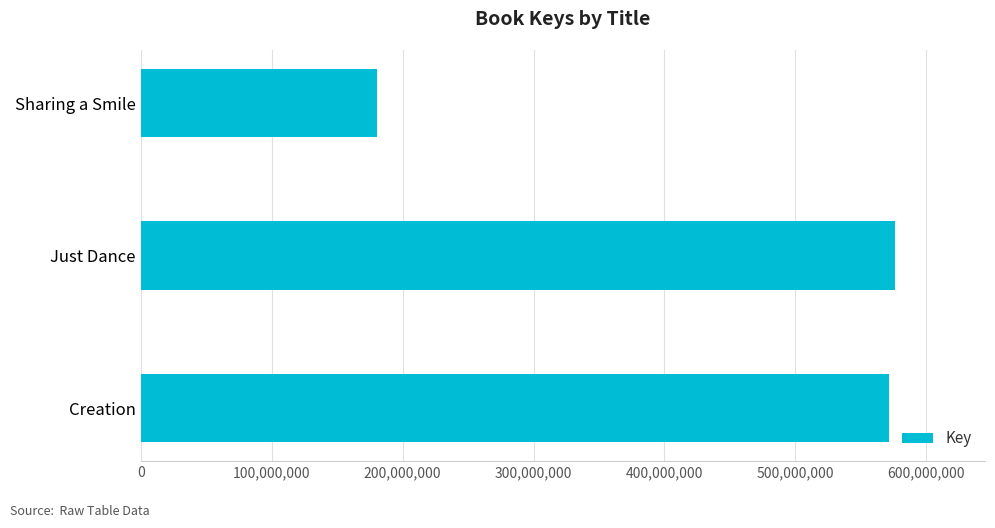

Read the value at Just Dance.

575693447